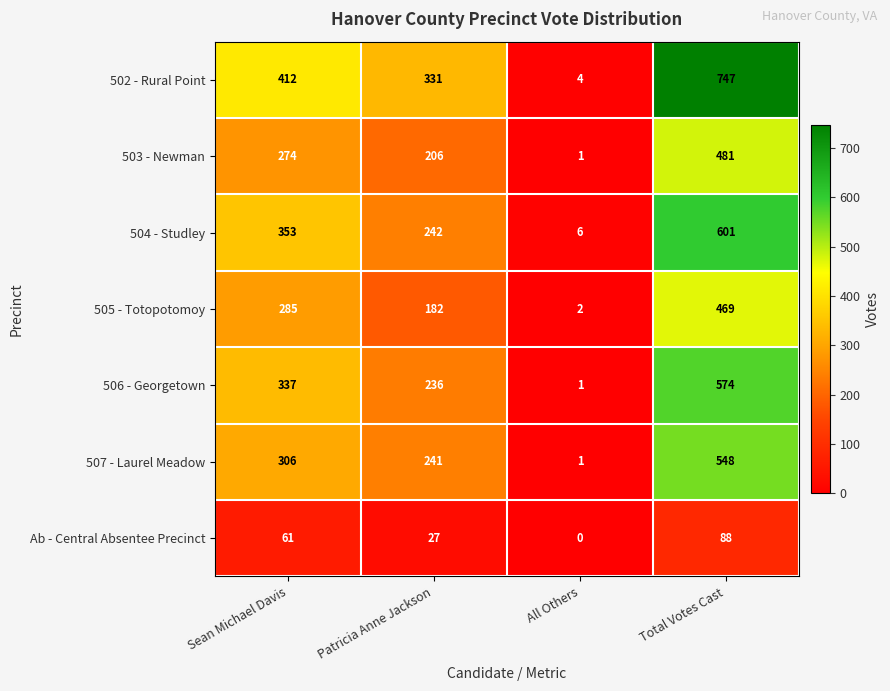

List the series in order of their peak value, highest first.

502 - Rural Point, 504 - Studley, 506 - Georgetown, 507 - Laurel Meadow, 503 - Newman, 505 - Totopotomoy, Ab - Central Absentee Precinct